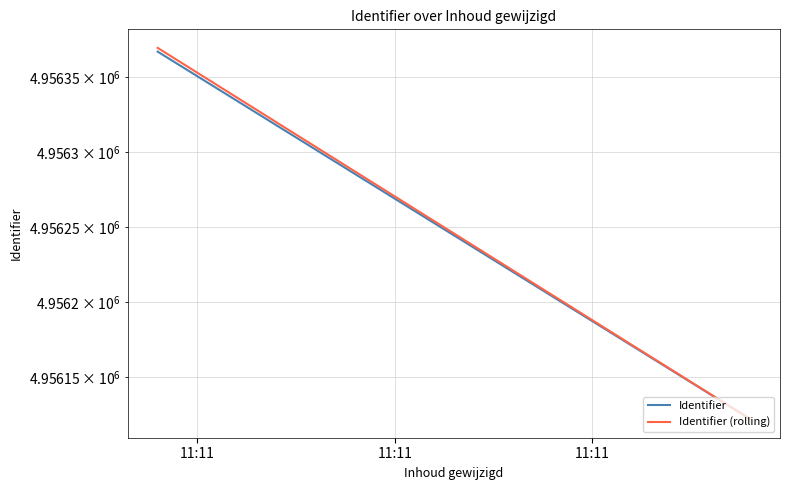

How many series are shown in this chart?

2